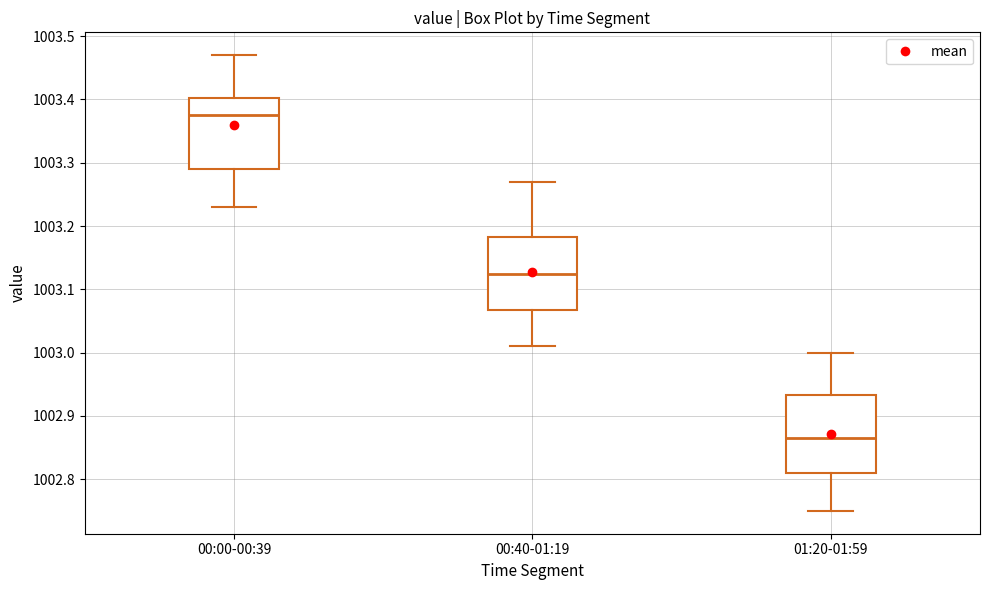

Where is the lower edge of the box for 00:40-01:19 on the y-axis? The values are not printed on the chart, so give them approximately, as read against the axis.

1003.07